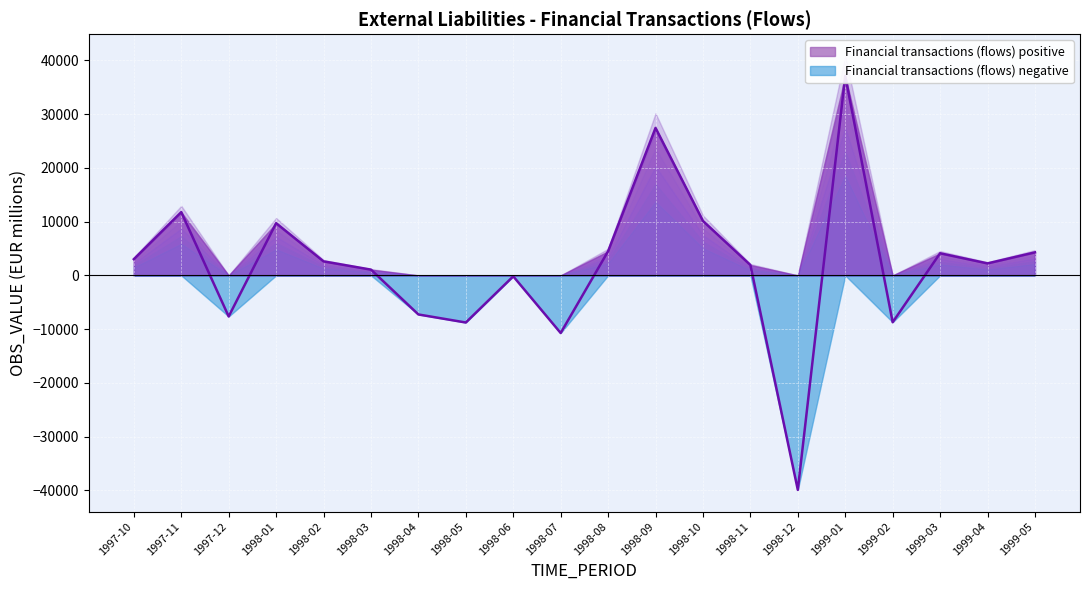

What is the label of the 20th point from the left?

1999-05